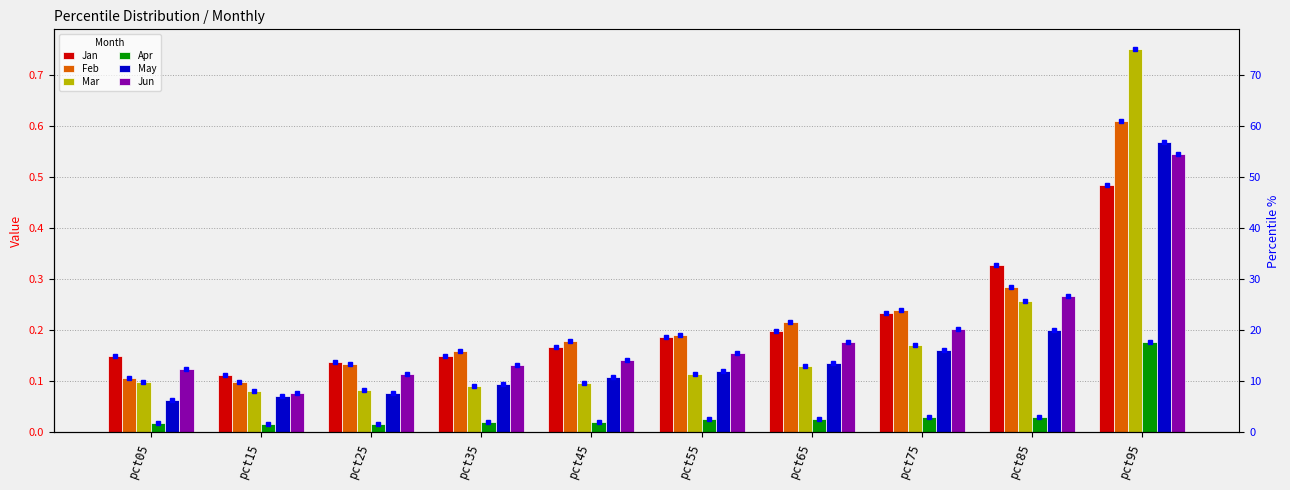

What is the difference between the maximum and minimum values in the May series?

0.5